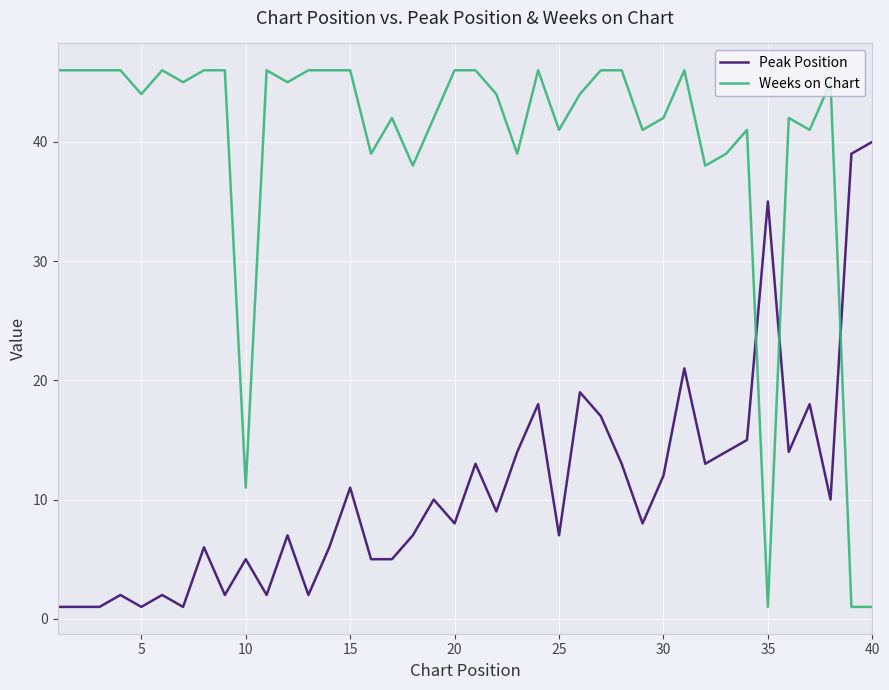

Reading left to right, extract all data points from this chart.

Peak Position: 1	1	1	2	1	2	1	6	2	5	2	7	2	6	11	5	5	7	10	8	13	9	14	18	7	19	17	13	8	12	21	13	14	15	35	14	18	10	39	40
Weeks on Chart: 46	46	46	46	44	46	45	46	46	11	46	45	46	46	46	39	42	38	42	46	46	44	39	46	41	44	46	46	41	42	46	38	39	41	1	42	41	45	1	1